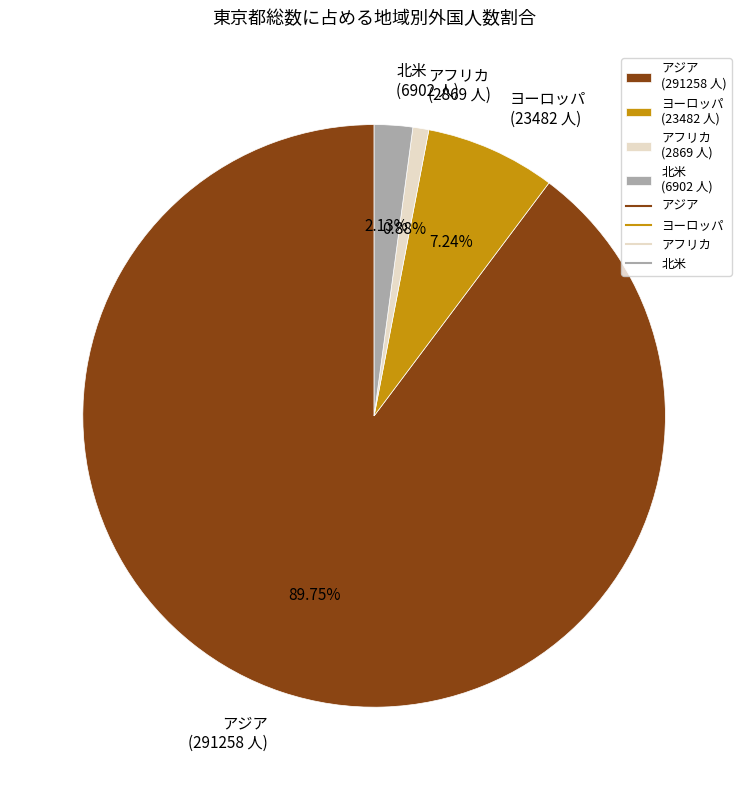

To the nearest percent, what is the combined percentage of アジア and 北米?

92%